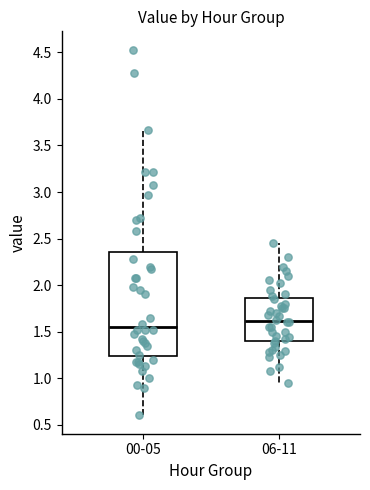

Which box is the tallest, from its lower edge to its upper edge?

00-05